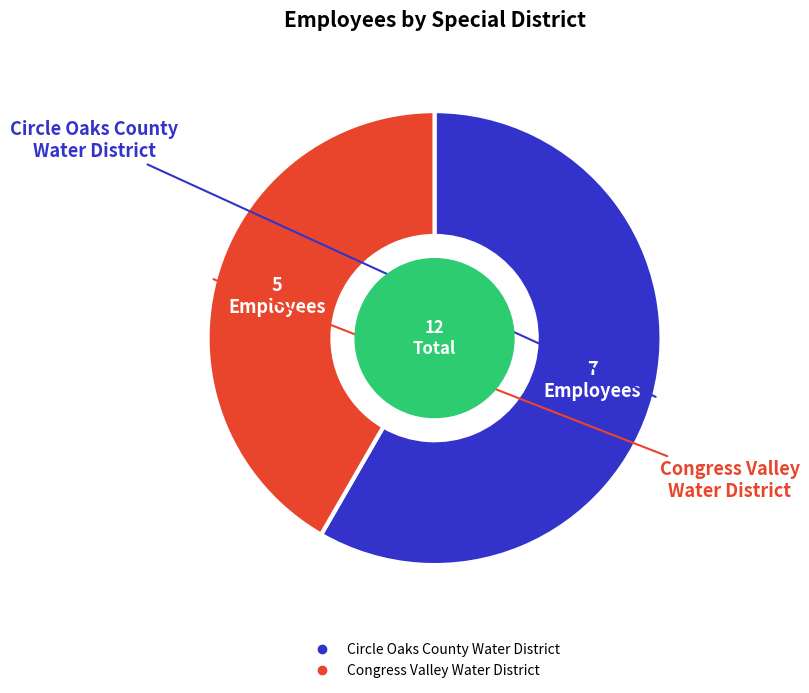

How many segments does this pie chart have?

2